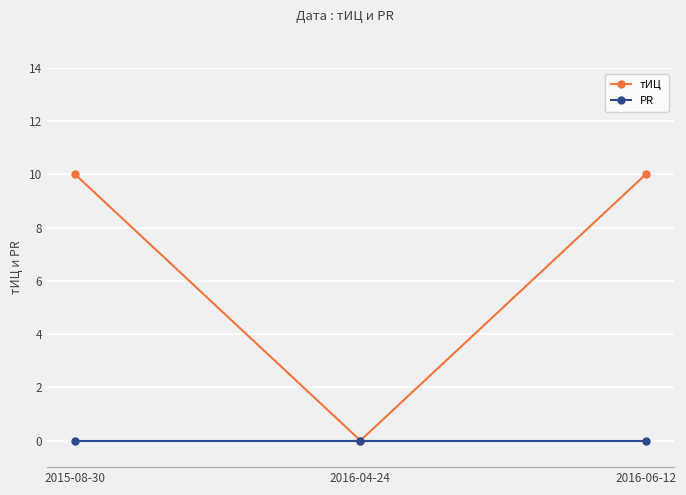

What is the total value across all series at 2016-06-12?

10